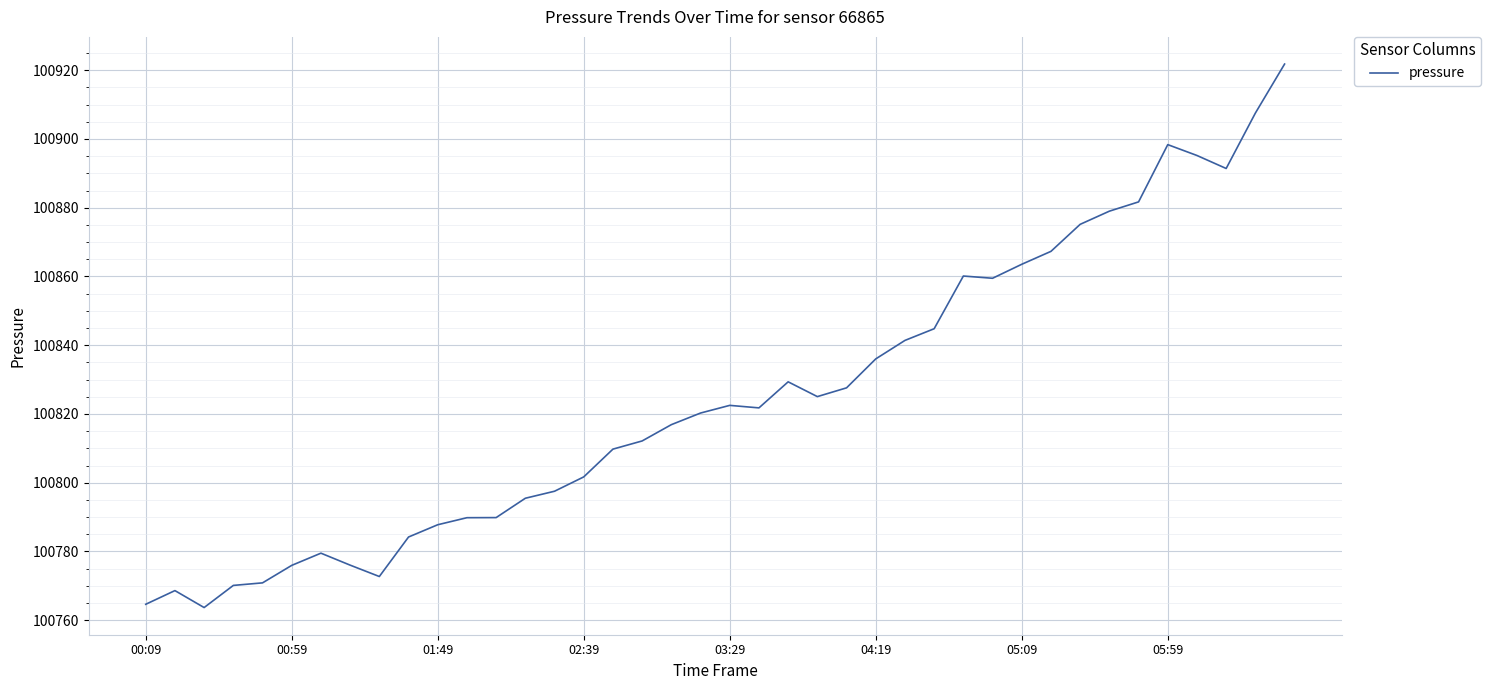

Does the chart have visible grid lines?

Yes